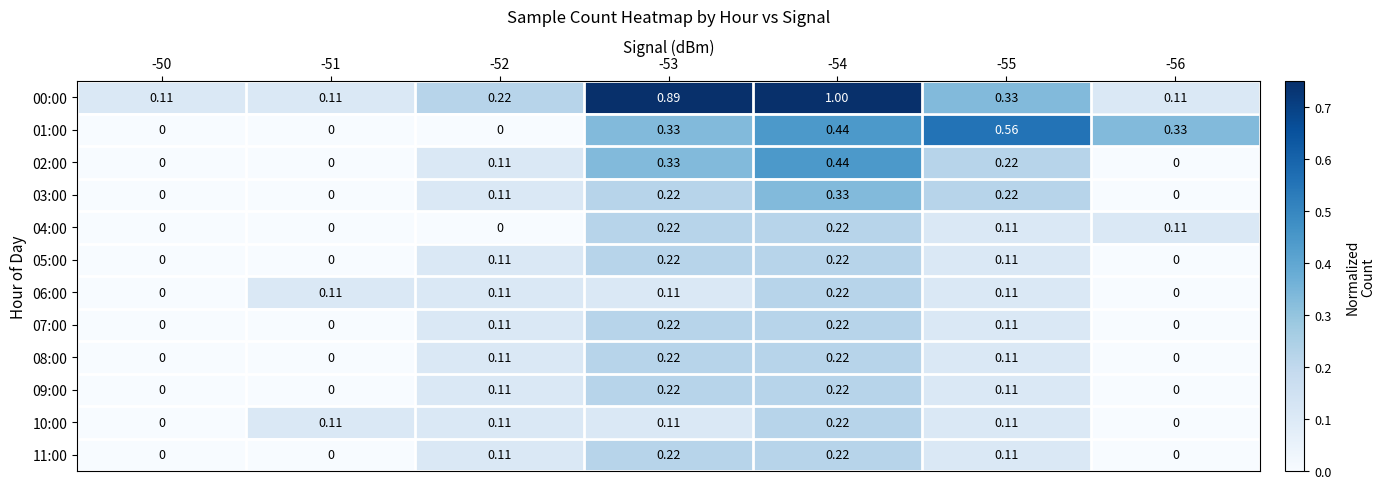

Reading right to left, list all the values displayed in this chart.

00:00: -56=0.1	-55=0.3	-54=1.0	-53=0.9	-52=0.2	-51=0.1	-50=0.1
01:00: -56=0.3	-55=0.6	-54=0.4	-53=0.3	-52=0.0	-51=0.0	-50=0.0
02:00: -56=0.0	-55=0.2	-54=0.4	-53=0.3	-52=0.1	-51=0.0	-50=0.0
03:00: -56=0.0	-55=0.2	-54=0.3	-53=0.2	-52=0.1	-51=0.0	-50=0.0
04:00: -56=0.1	-55=0.1	-54=0.2	-53=0.2	-52=0.0	-51=0.0	-50=0.0
05:00: -56=0.0	-55=0.1	-54=0.2	-53=0.2	-52=0.1	-51=0.0	-50=0.0
06:00: -56=0.0	-55=0.1	-54=0.2	-53=0.1	-52=0.1	-51=0.1	-50=0.0
07:00: -56=0.0	-55=0.1	-54=0.2	-53=0.2	-52=0.1	-51=0.0	-50=0.0
08:00: -56=0.0	-55=0.1	-54=0.2	-53=0.2	-52=0.1	-51=0.0	-50=0.0
09:00: -56=0.0	-55=0.1	-54=0.2	-53=0.2	-52=0.1	-51=0.0	-50=0.0
10:00: -56=0.0	-55=0.1	-54=0.2	-53=0.1	-52=0.1	-51=0.1	-50=0.0
11:00: -56=0.0	-55=0.1	-54=0.2	-53=0.2	-52=0.1	-51=0.0	-50=0.0